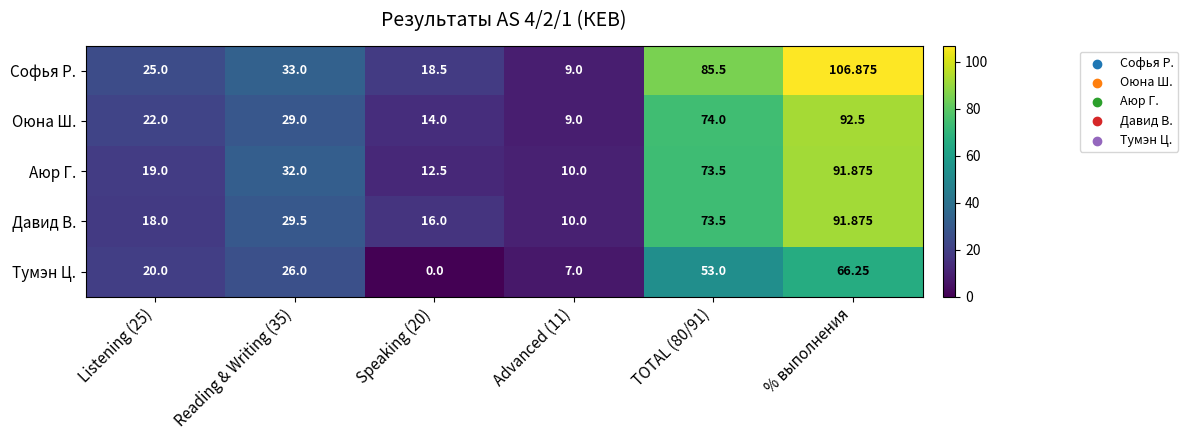

At which category does the chart reach its peak across all series?

% выполнения